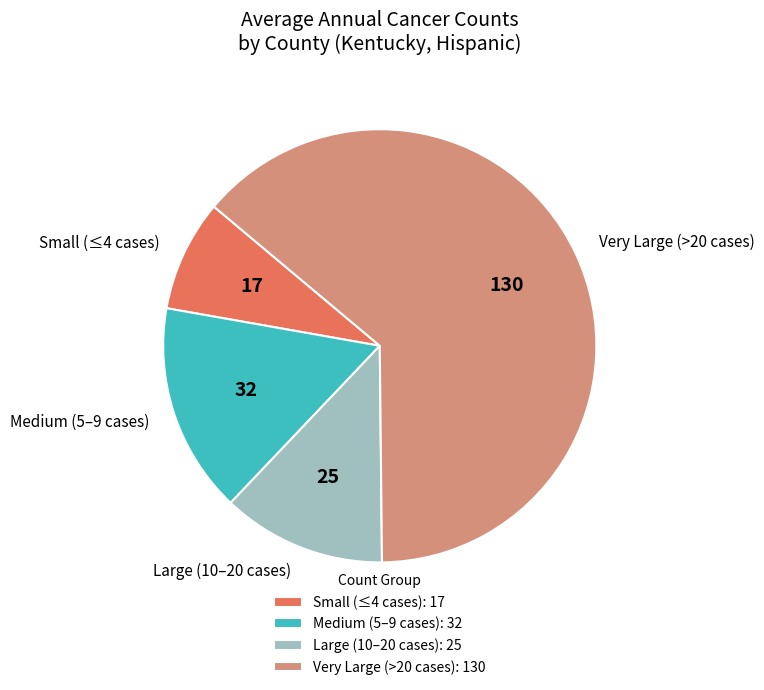

What is the ratio of the value at Small (≤4 cases) to the value at Medium (5–9 cases)?

0.5